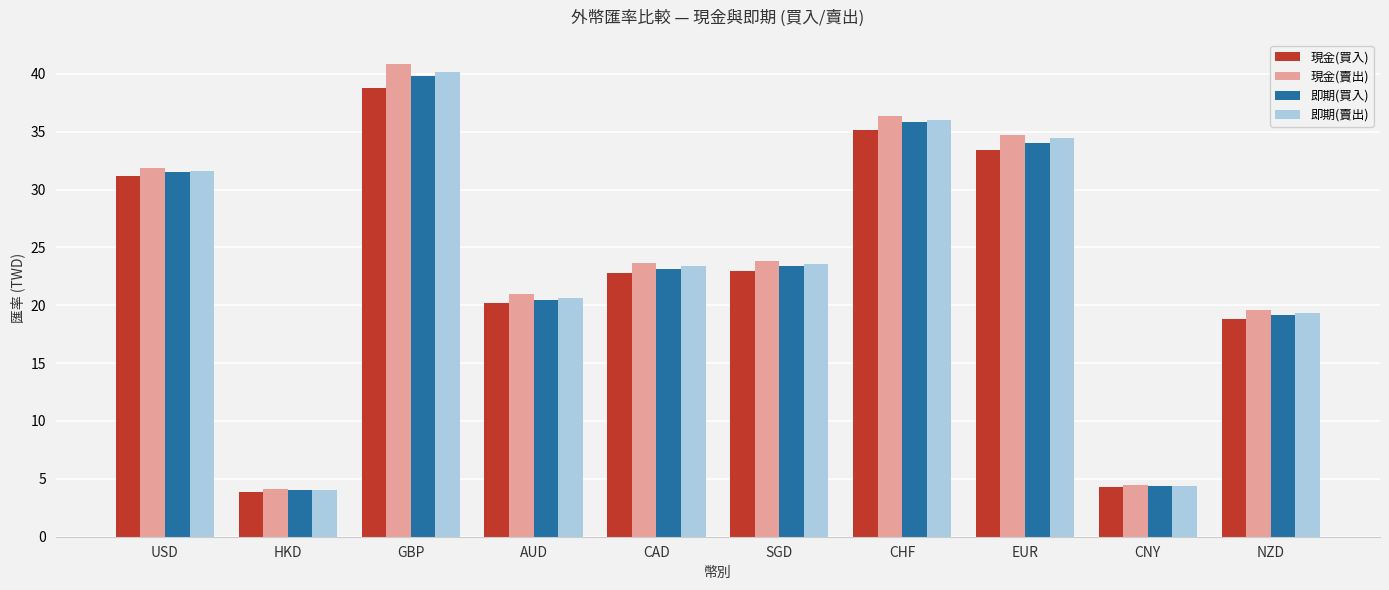

Between HKD and AUD, which series saw the biggest shift?

現金(賣出)